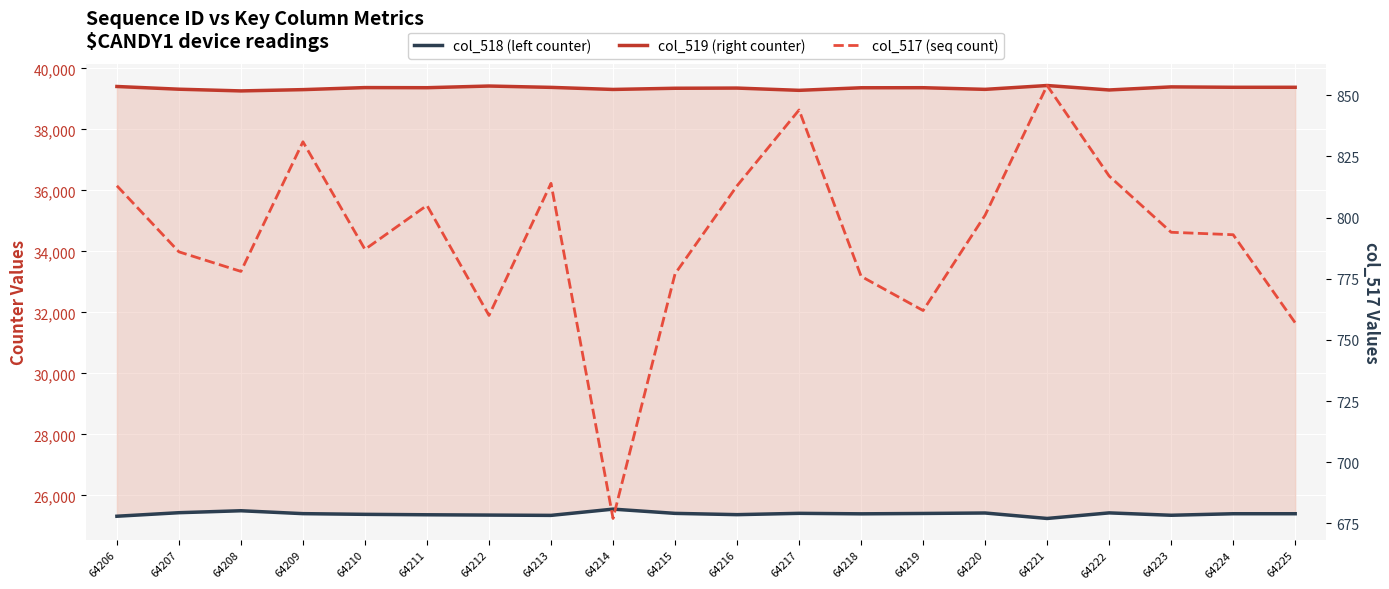

Reading left to right, extract all data points from this chart.

col_519 (right counter): 64206=39407	64207=39318	64208=39262	64209=39304	64210=39371	64211=39367	64212=39422	64213=39378	64214=39310	64215=39349	64216=39355	64217=39281	64218=39365	64219=39367	64220=39313	64221=39439	64222=39293	64223=39394	64224=39381	64225=39381
col_518 (left counter): 64206=25315	64207=25431	64208=25495	64209=25400	64210=25377	64211=25363	64212=25353	64213=25343	64214=25548	64215=25409	64216=25367	64217=25410	64218=25394	64219=25406	64220=25421	64221=25242	64222=25425	64223=25347	64224=25397	64225=25397
col_517 (seq count): 64206=813	64207=786	64208=778	64209=831	64210=787	64211=805	64212=760	64213=814	64214=677	64215=777	64216=813	64217=844	64218=776	64219=762	64220=801	64221=854	64222=817	64223=794	64224=793	64225=757